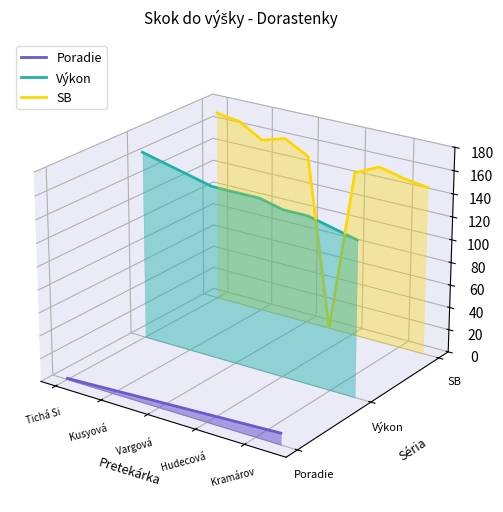

Which series has the widest spread of values?

SB